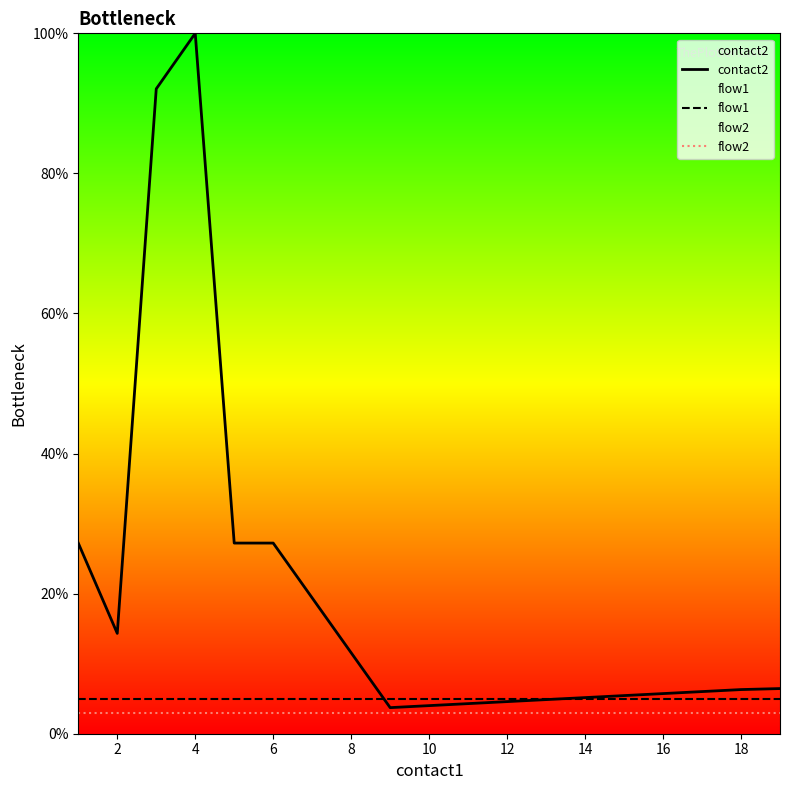

What is the spread (max minus min) of values at 18?

3.3